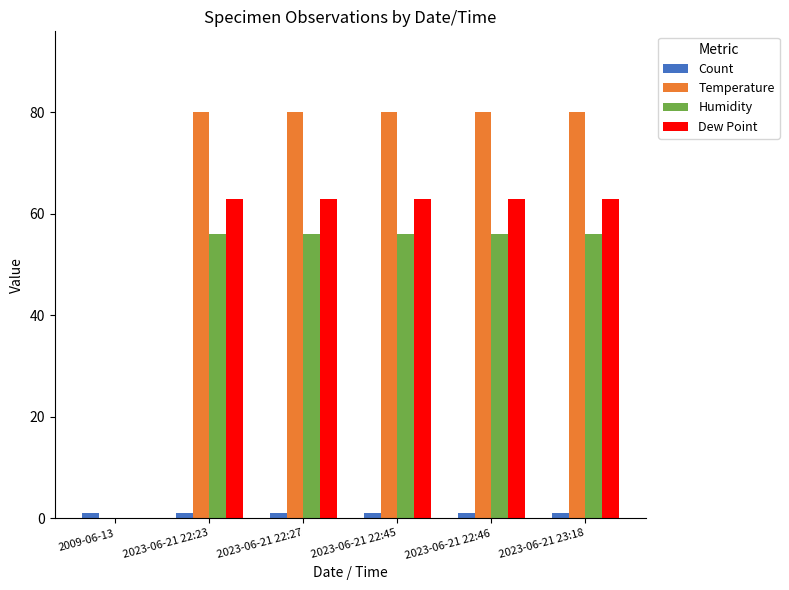

Is it true that Temperature equals 80 at 2023-06-21 22:45?

True